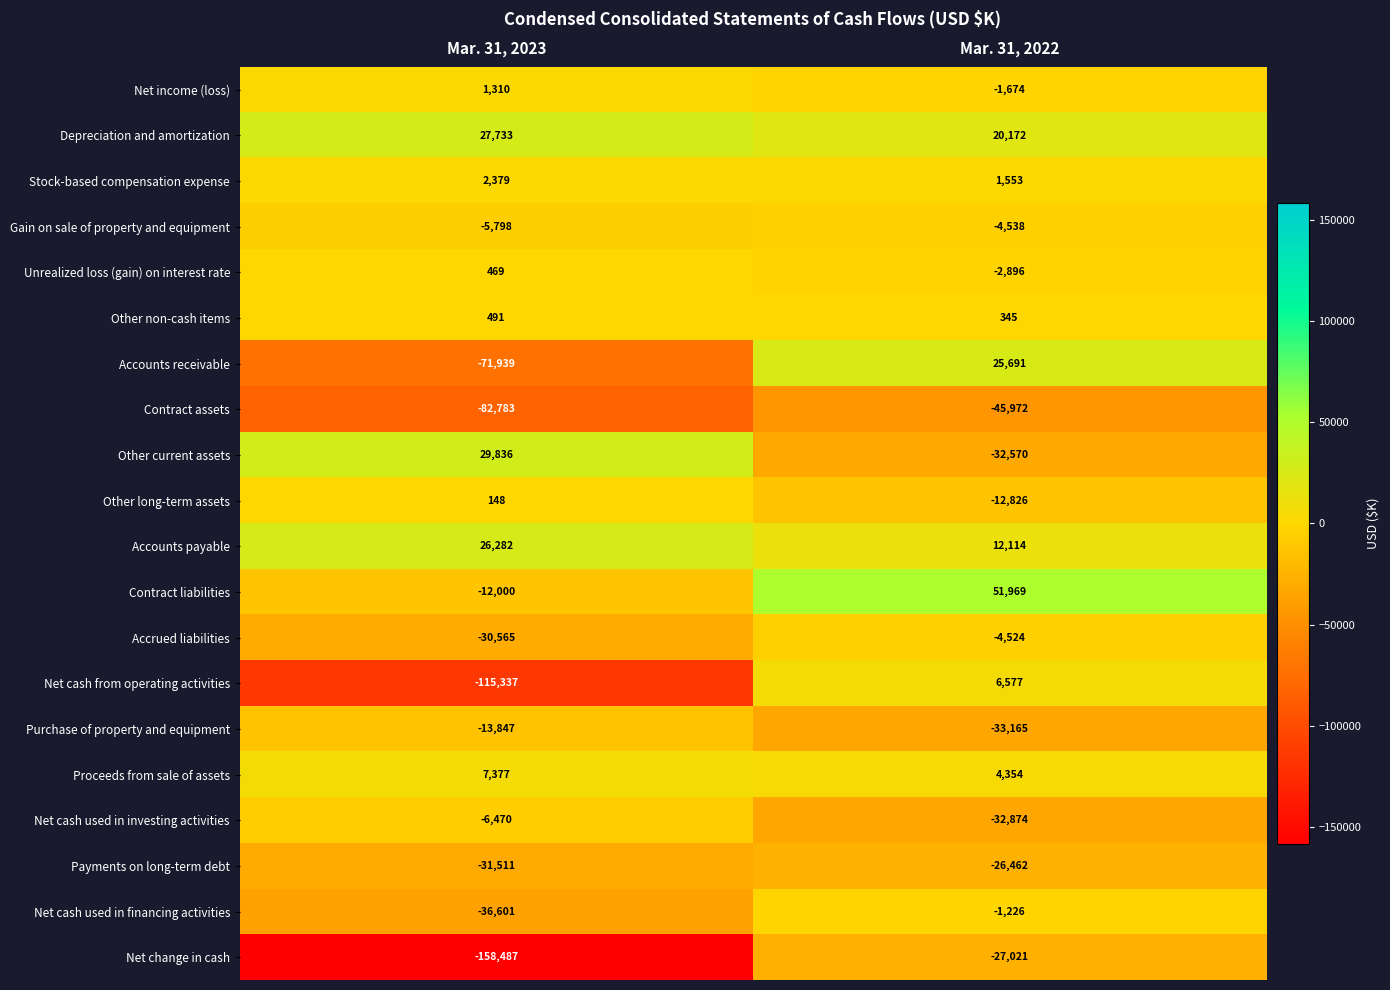

List the series in order of their peak value, highest first.

Contract liabilities, Other current assets, Depreciation and amortization, Accounts payable, Accounts receivable, Proceeds from sale of assets, Net cash from operating activities, Stock-based compensation expense, Net income (loss), Other non-cash items, Unrealized loss (gain) on interest rate, Other long-term assets, Net cash used in financing activities, Accrued liabilities, Gain on sale of property and equipment, Net cash used in investing activities, Purchase of property and equipment, Payments on long-term debt, Net change in cash, Contract assets